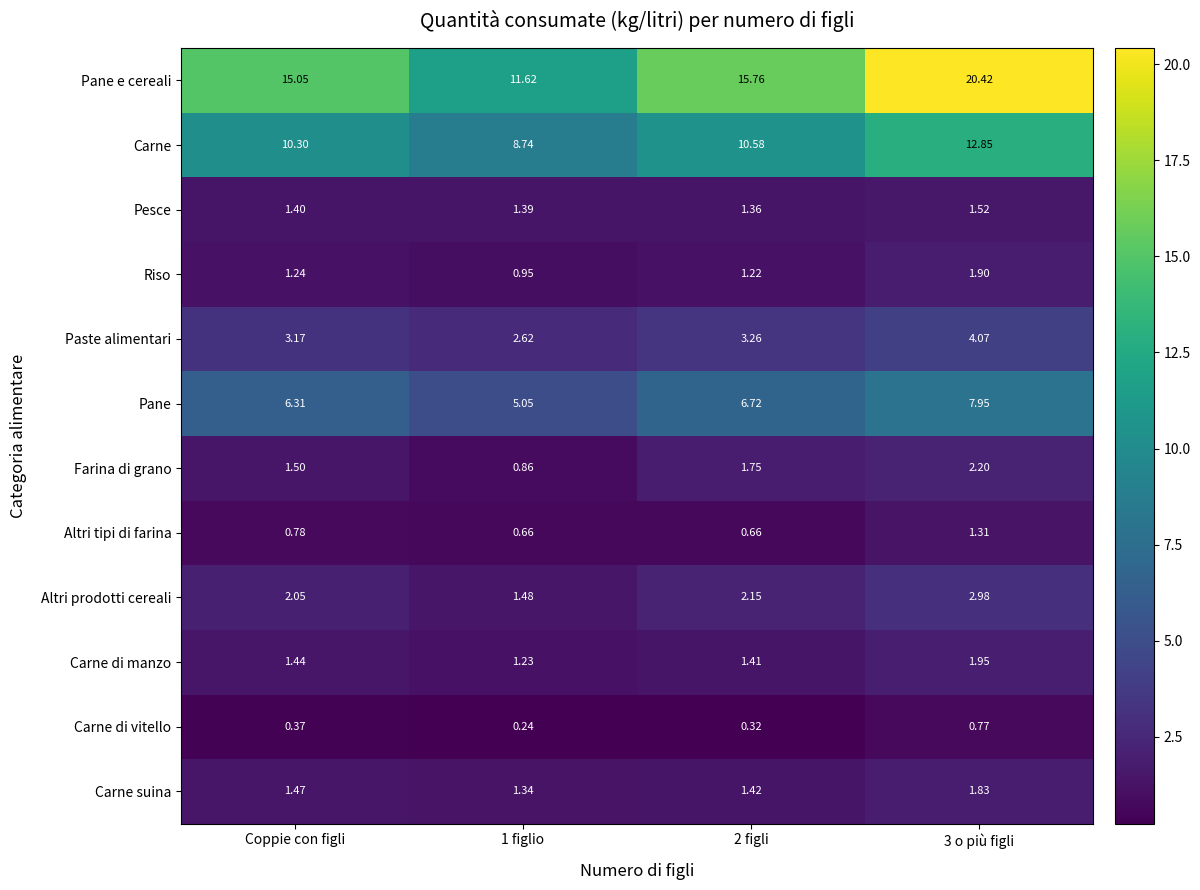

At which label is Paste alimentari closest to 3?

Coppie con figli